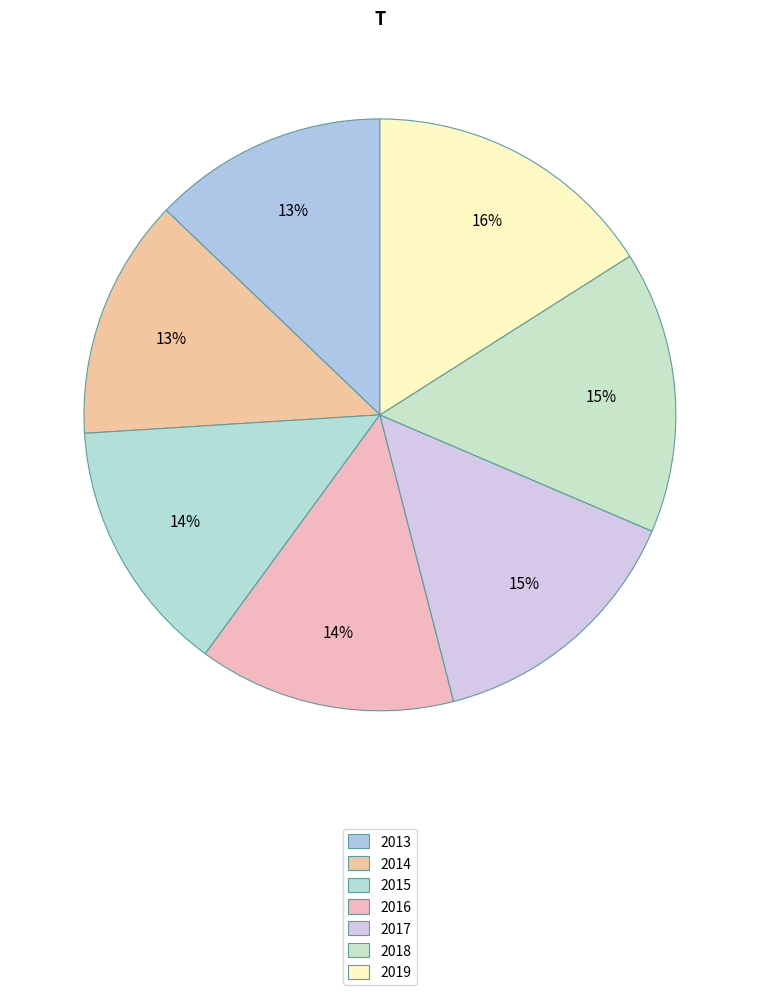

How many slices are in this pie chart?

7